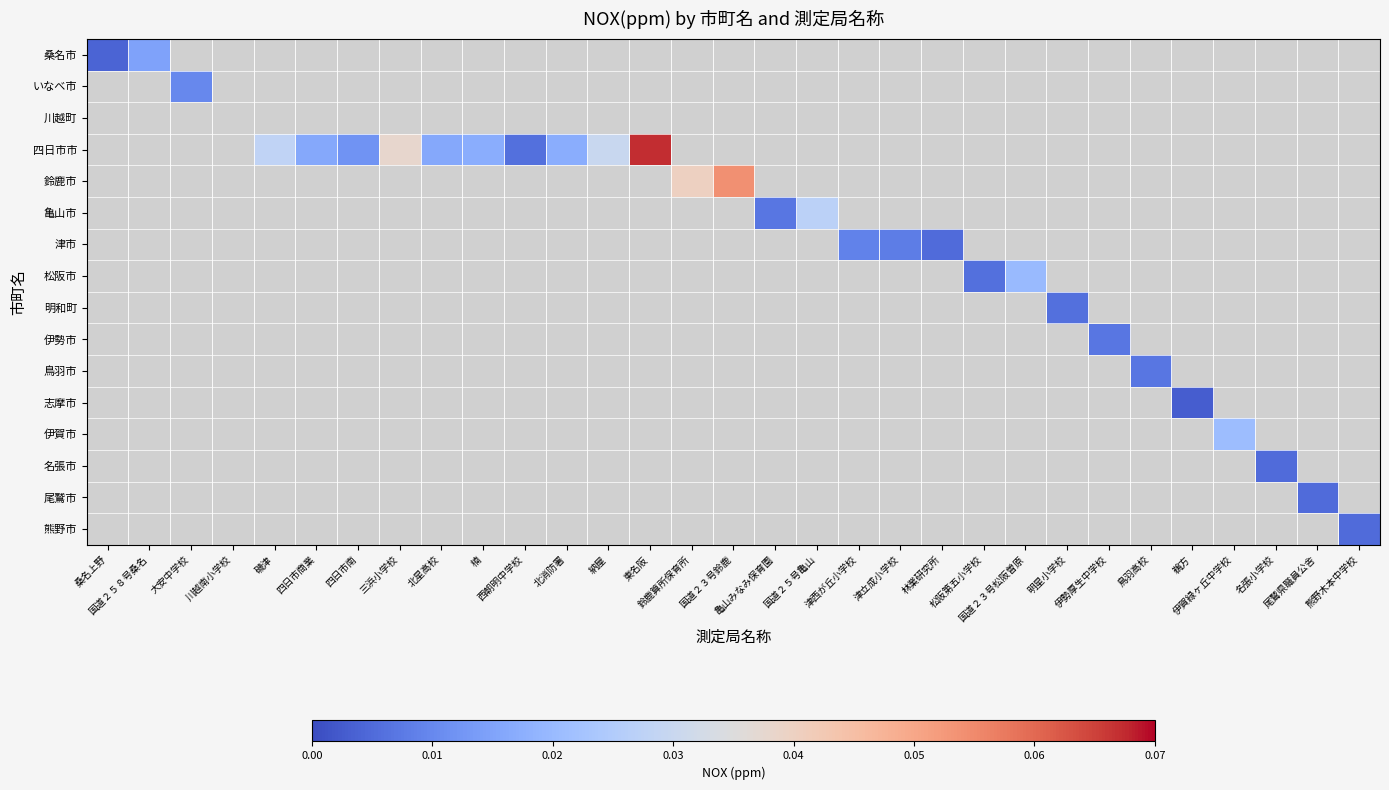

Count the number of categories in the chart.

31